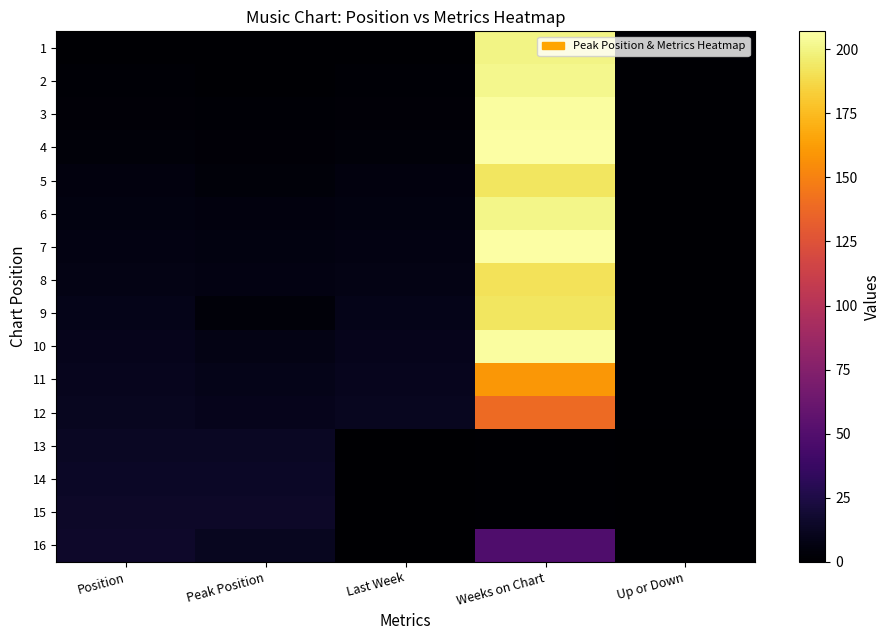

What is the difference between the highest and lowest values at Up or Down?

1